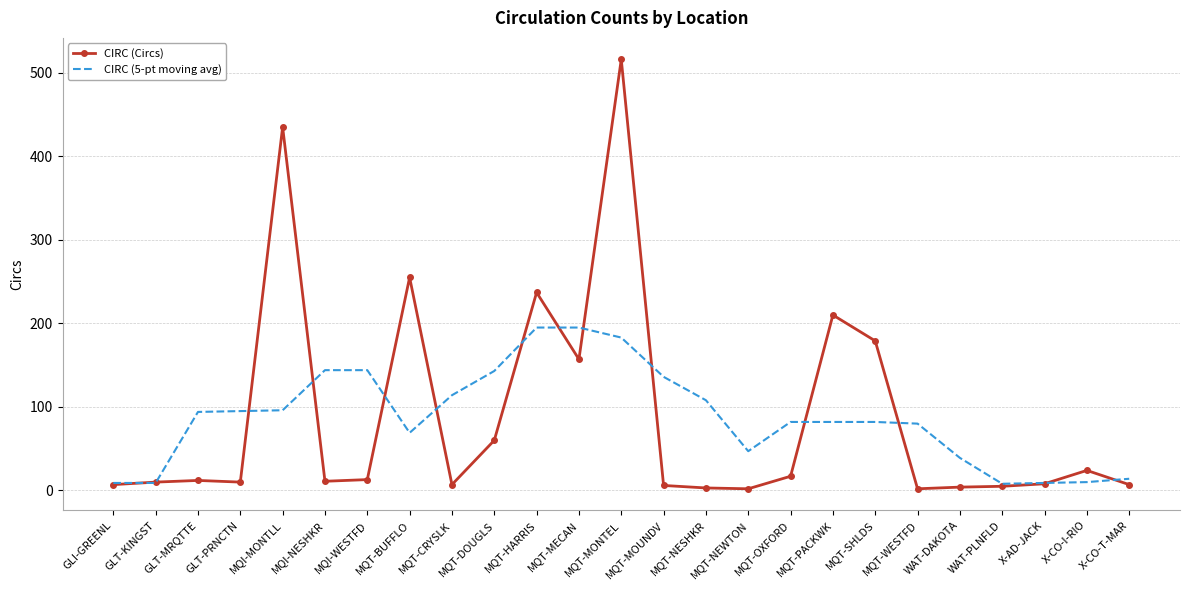

At which category is the sum across all series the highest?

MQT-MONTEL